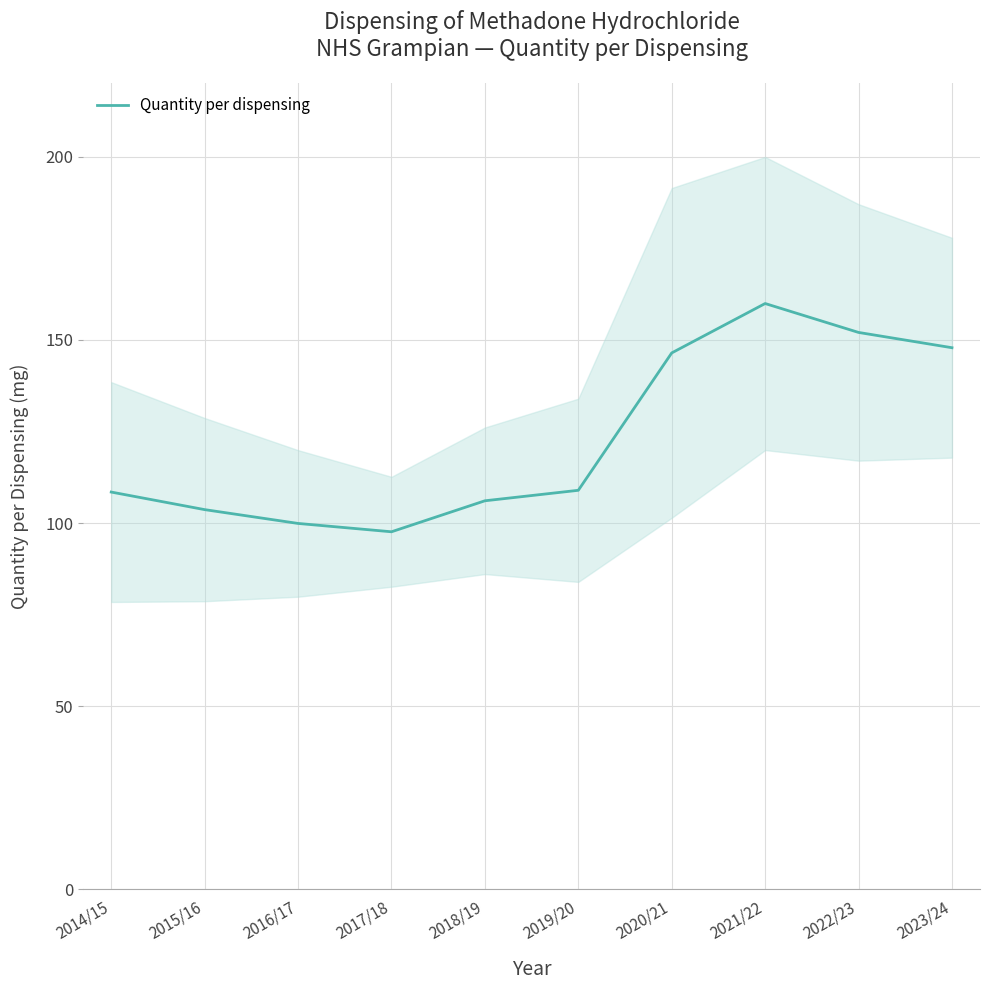

Approximately how many times larger is the value at 2019/20 compared to 2020/21?

0.7